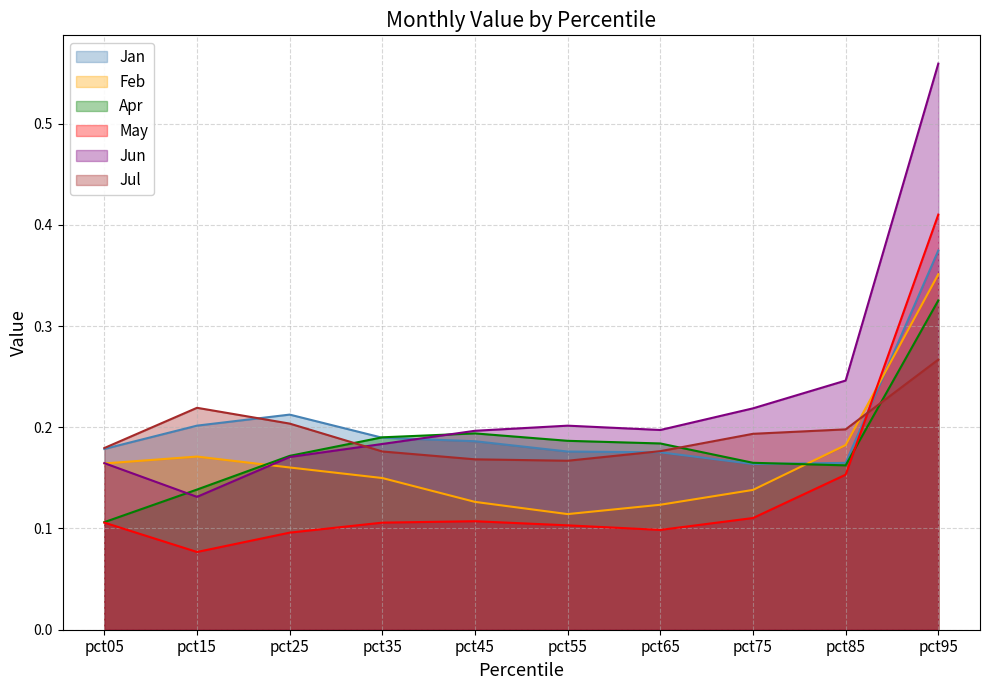

True or false: Apr and Jun intersect in this chart.

True